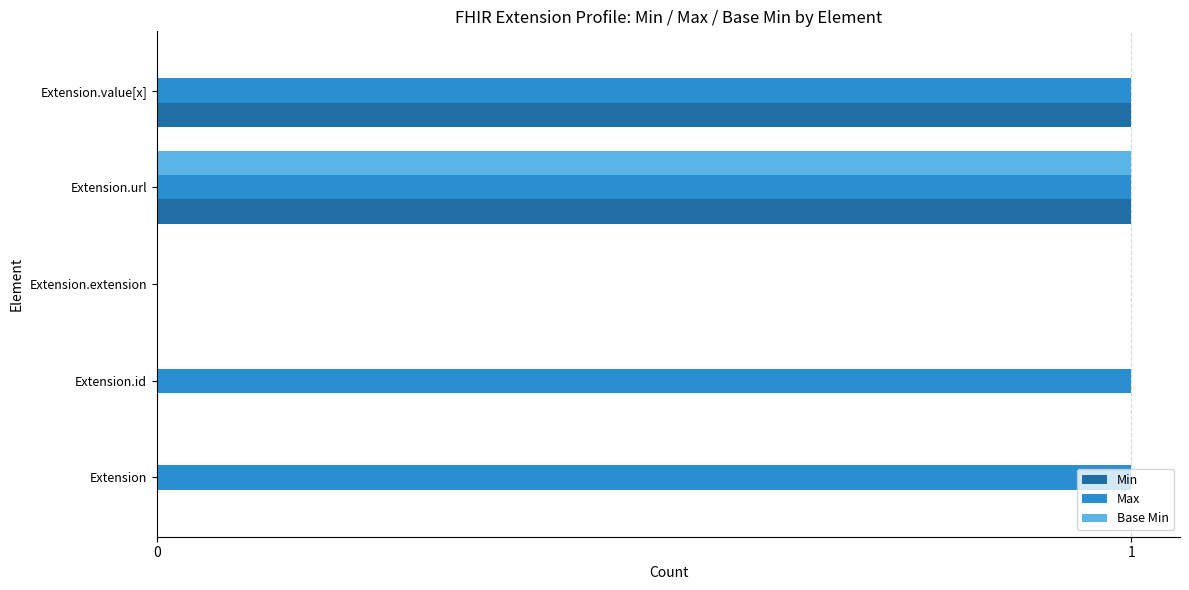

Between Extension and Extension.value[x], which series saw the biggest shift?

Min